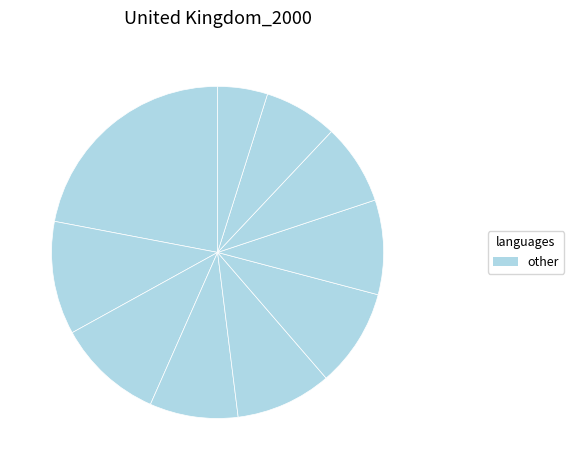

Count the number of slices in the pie.

10